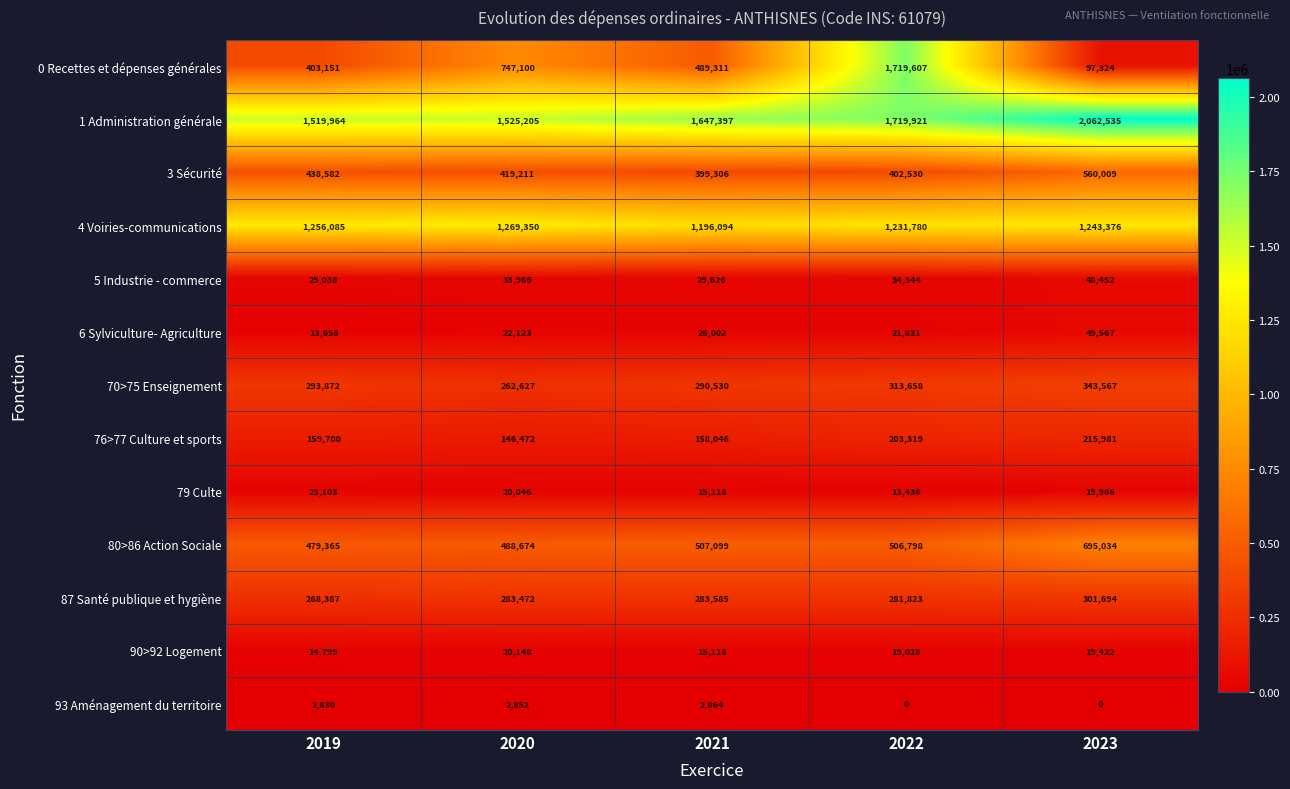

The value of 0 Recettes et dépenses générales at 2022 is 3038228. True or false?

False